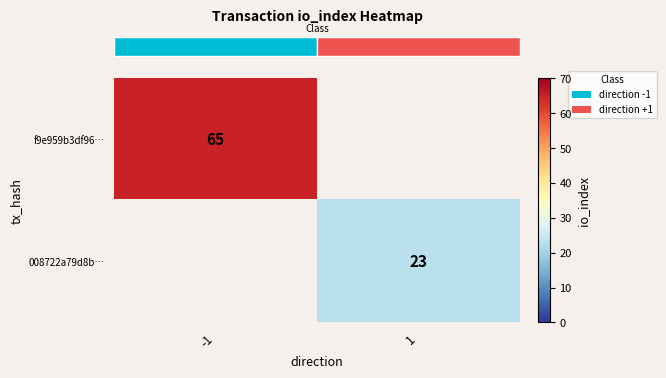

At how many categories does at least one series exceed 63?

1